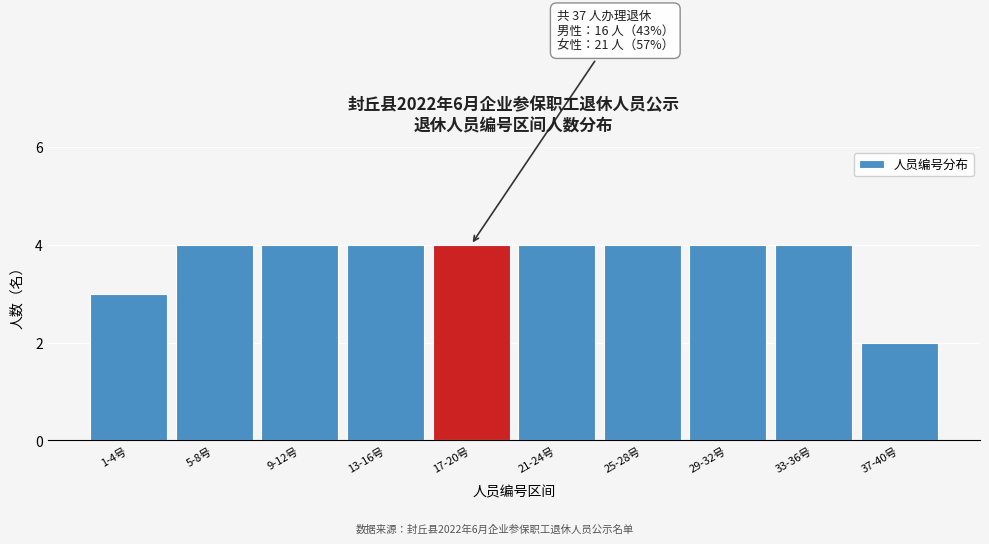

Reading right to left, extract all data points from this chart.

37-40号=2	33-36号=4	29-32号=4	25-28号=4	21-24号=4	17-20号=4	13-16号=4	9-12号=4	5-8号=4	1-4号=3